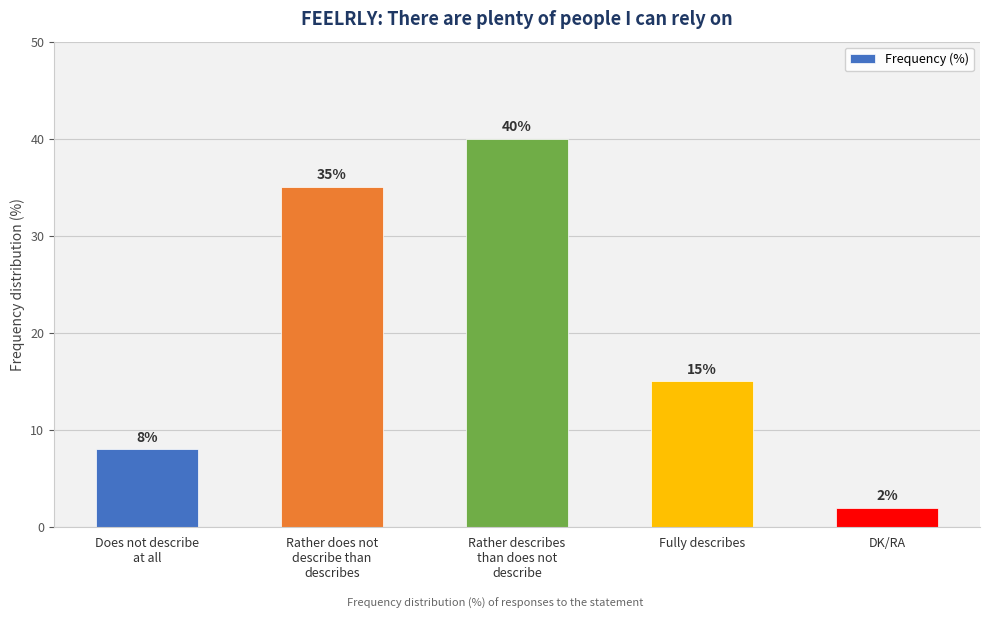

Which label corresponds to the smallest value in the chart?

DK/RA